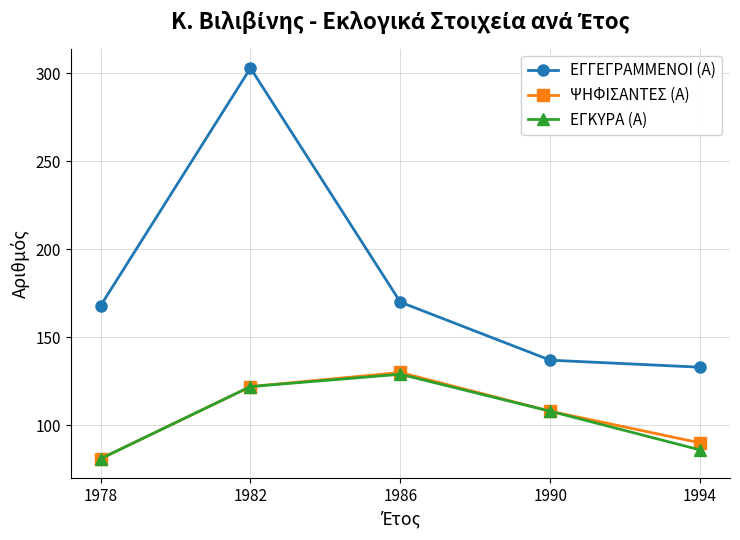

What is the total value across all series at 1982?

547